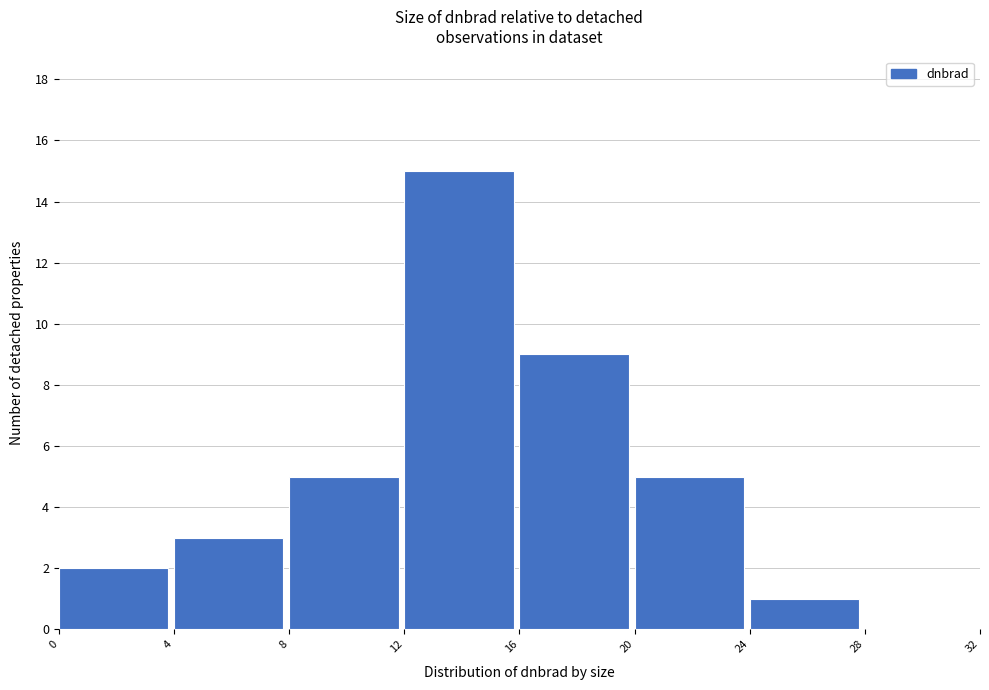

Reading left to right, list every bar in this chart as the range it spans on the x-axis followed by its height. The values are not printed on the chart, so give them approximately, as read against the axis.

0 to 4: 2
4 to 8: 3
8 to 12: 5
12 to 16: 15
16 to 20: 9
20 to 24: 5
24 to 28: 1
28 to 32: 0